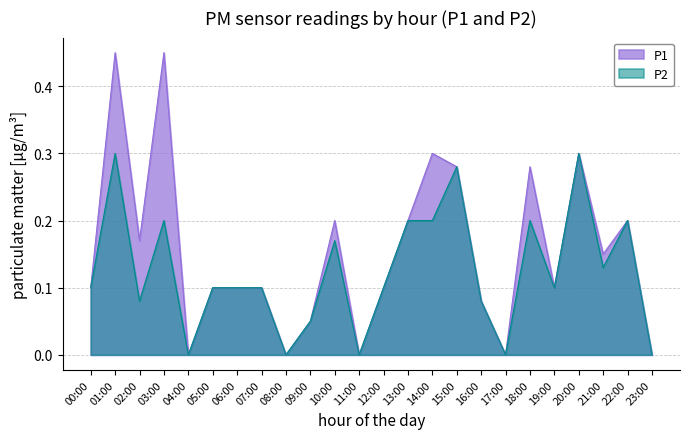

True or false: P2 and P1 intersect in this chart.

False